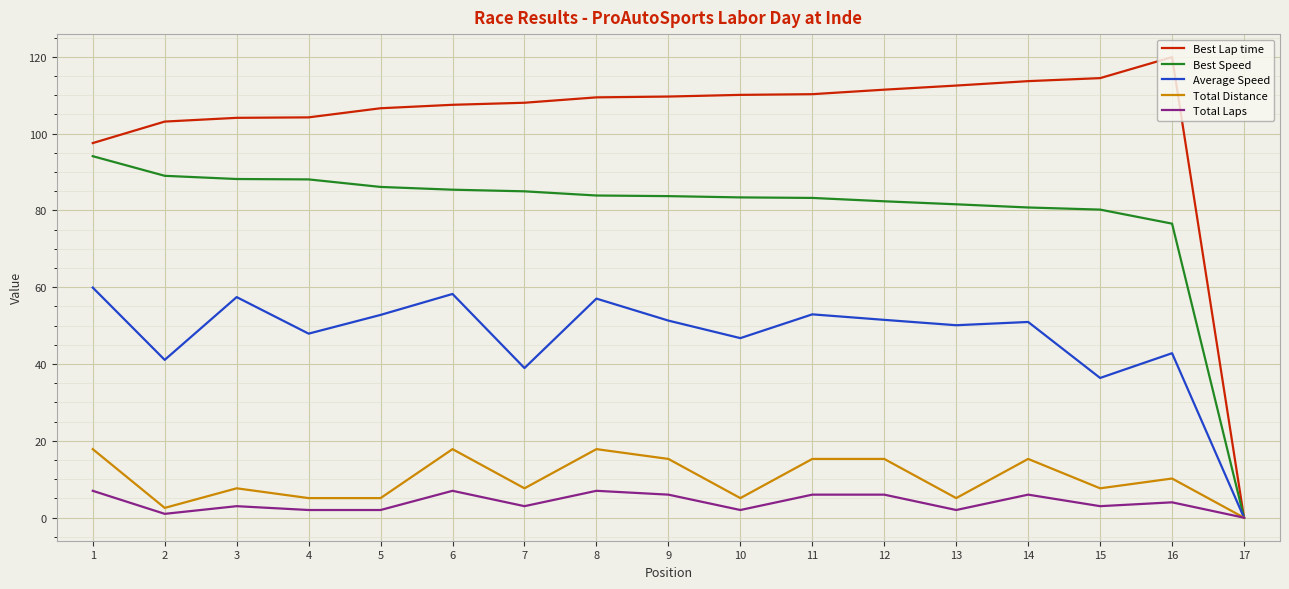

Does the chart display data point markers on the line(s)?

No